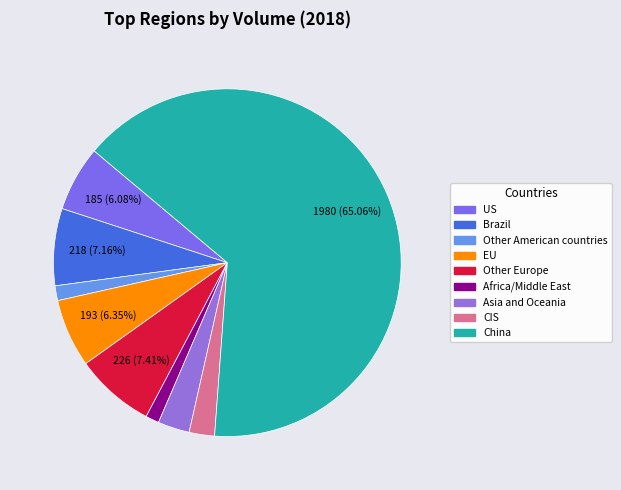

Does any single category account for the majority?

Yes